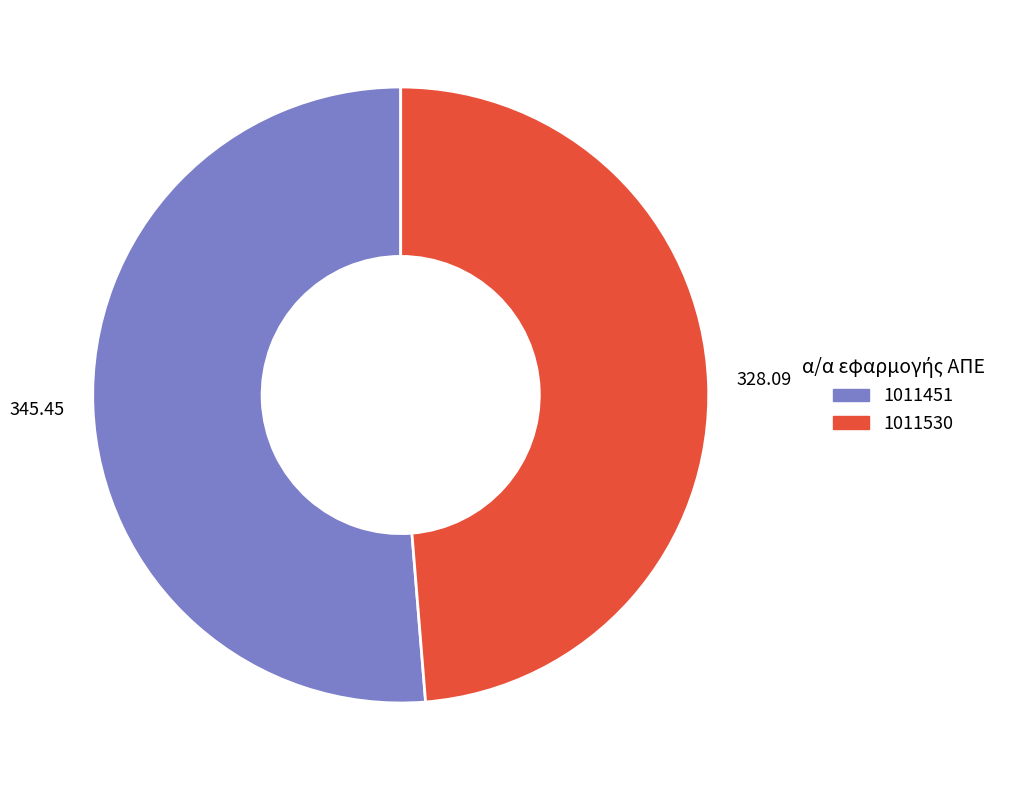

Is it true that 1011451 is 51% of the pie?

True